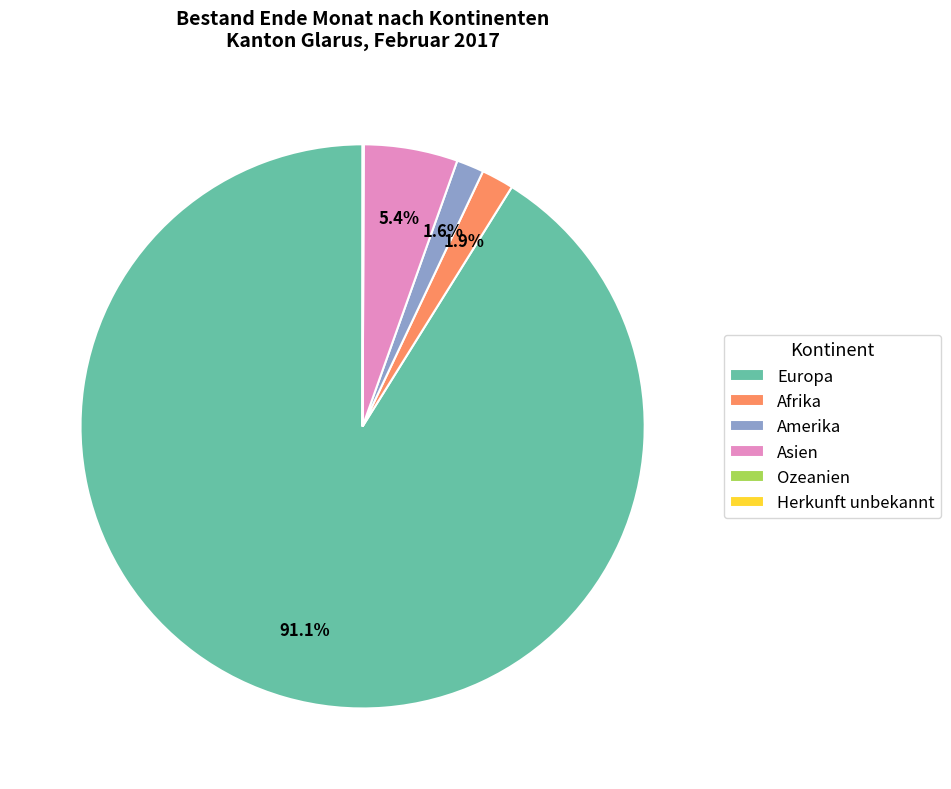

Approximately how many times larger is the value at Amerika compared to Afrika?

0.8